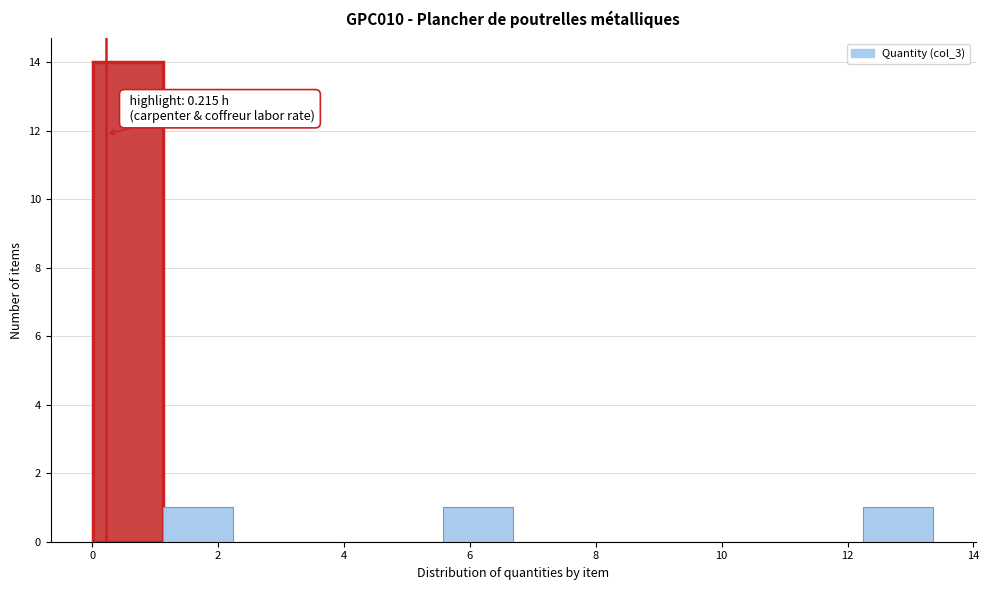

Which range on the x-axis has the tallest bar?

0.0 to 1.2